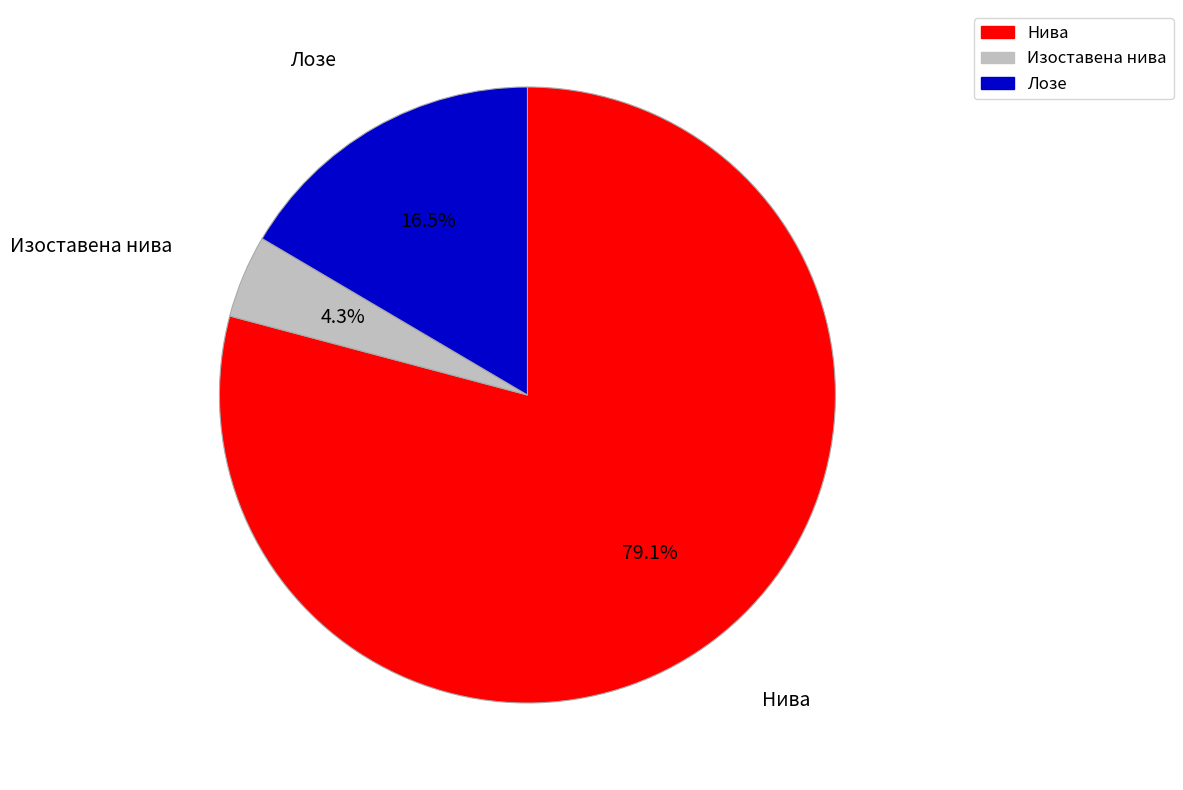

How much of the chart is everything except Изоставена нива?

95.7%